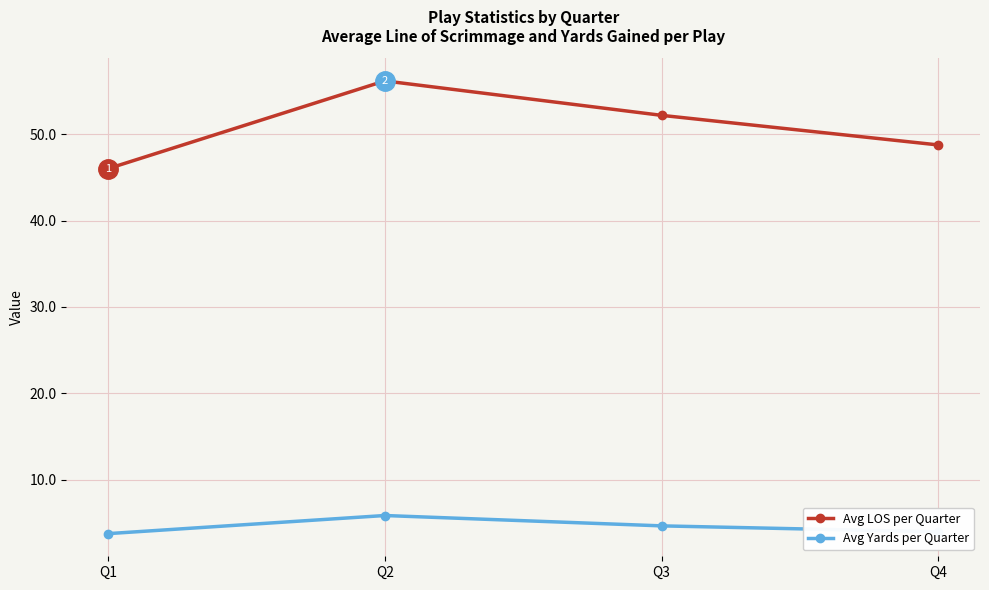

What are all the series names shown in the legend?

Avg LOS per Quarter, Avg Yards per Quarter